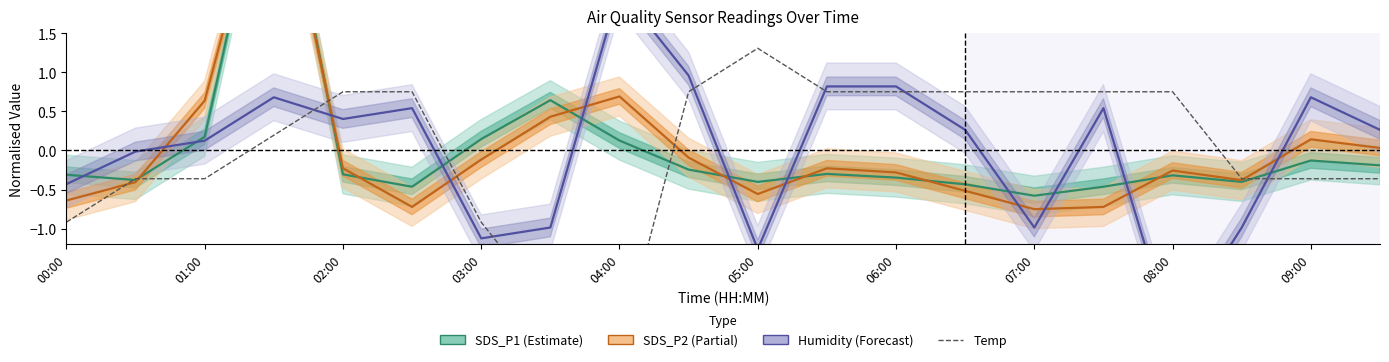

Reading left to right, list all the values displayed in this chart.

SDS_P1: -0.3	-0.4	0.2	4.2	-0.3	-0.5	0.1	0.6	0.1	-0.2	-0.4	-0.3	-0.3	-0.4	-0.6	-0.5	-0.3	-0.4	-0.1	-0.2
SDS_P2: -0.6	-0.4	0.6	4.0	-0.2	-0.7	-0.1	0.4	0.7	-0.1	-0.6	-0.2	-0.3	-0.5	-0.8	-0.7	-0.3	-0.4	0.1	0.0
Humidity: -0.4	-0.0	0.1	0.7	0.4	0.5	-1.1	-1.0	2.1	1.0	-1.3	0.8	0.8	0.3	-1.0	0.5	-2.4	-1.0	0.7	0.3
Temp: -0.9	-0.4	-0.4	0.2	0.8	0.8	-0.9	-2.0	-2.6	0.8	1.3	0.8	0.8	0.8	0.8	0.8	0.8	-0.4	-0.4	-0.4